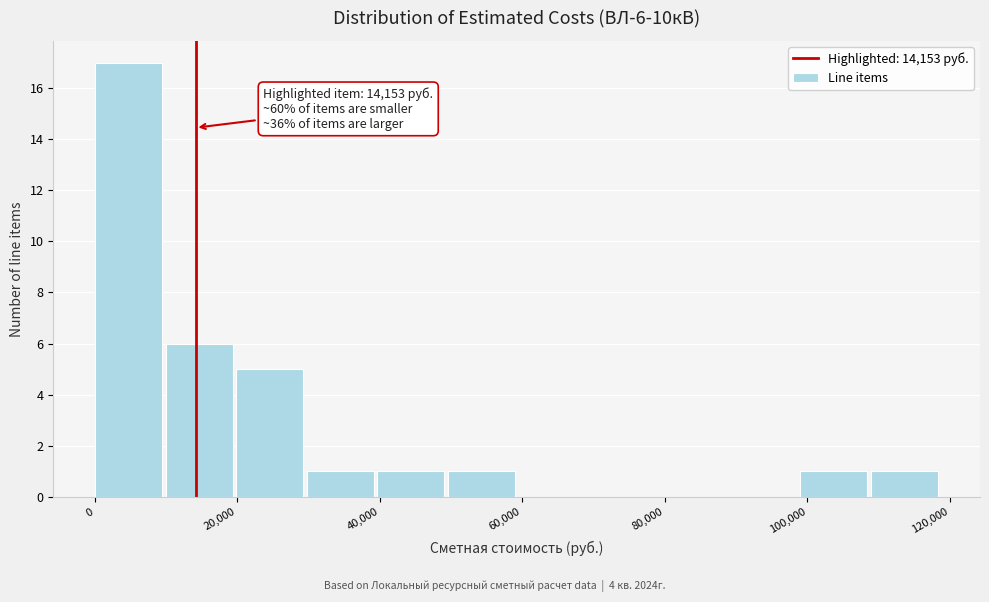

Which range on the x-axis has the tallest bar?

0 to 10000